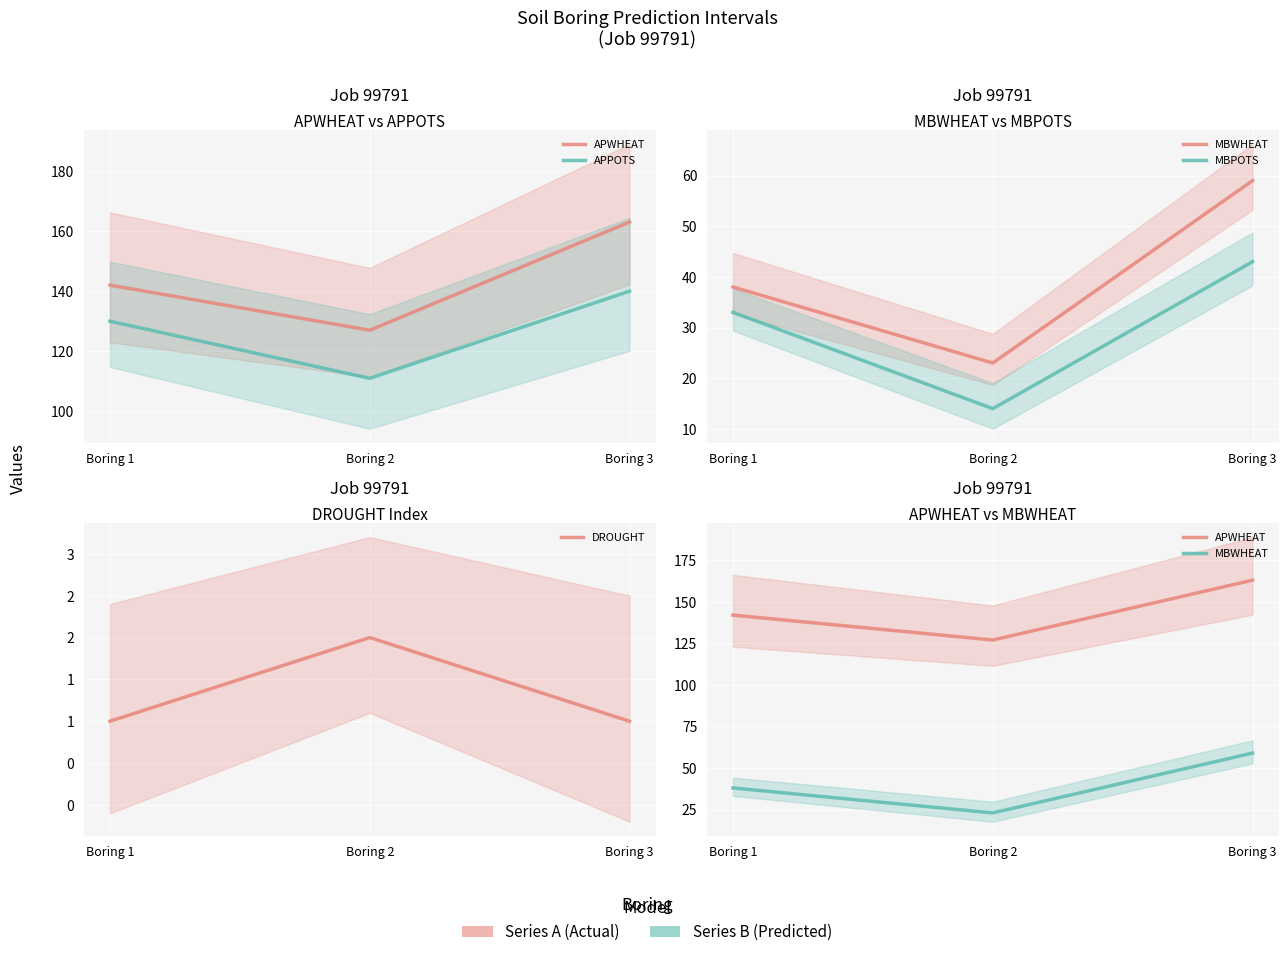

Which series has the widest spread of values?

APWHEAT